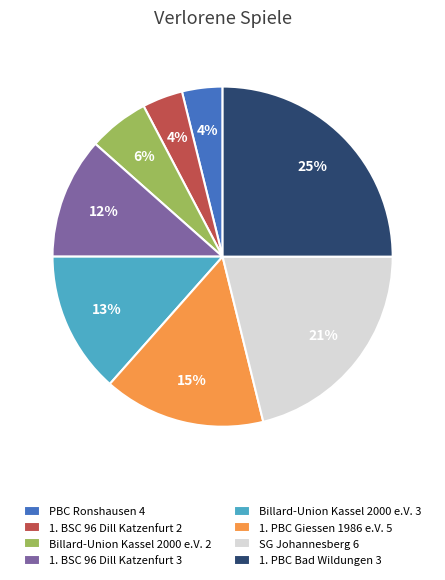

What percentage is the Billard-Union Kassel 2000 e.V. 3 slice, to the nearest percent?

13%